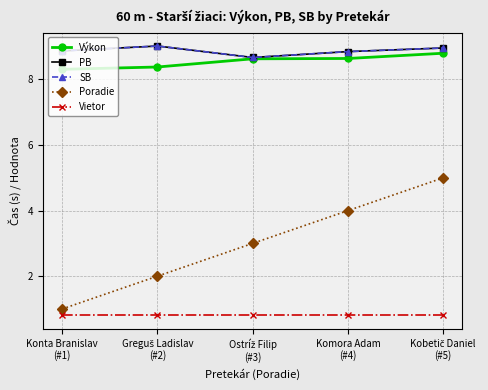

List the labels in order of Vietor value, smallest first.

Konta Branislav
(#1), Greguš Ladislav
(#2), Ostríž Filip
(#3), Komora Adam
(#4), Kobetič Daniel
(#5)